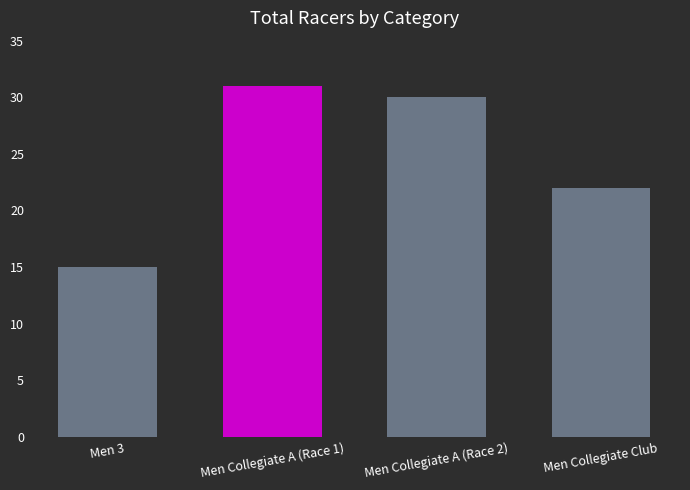

The value at Men Collegiate Club is 22. True or false?

True